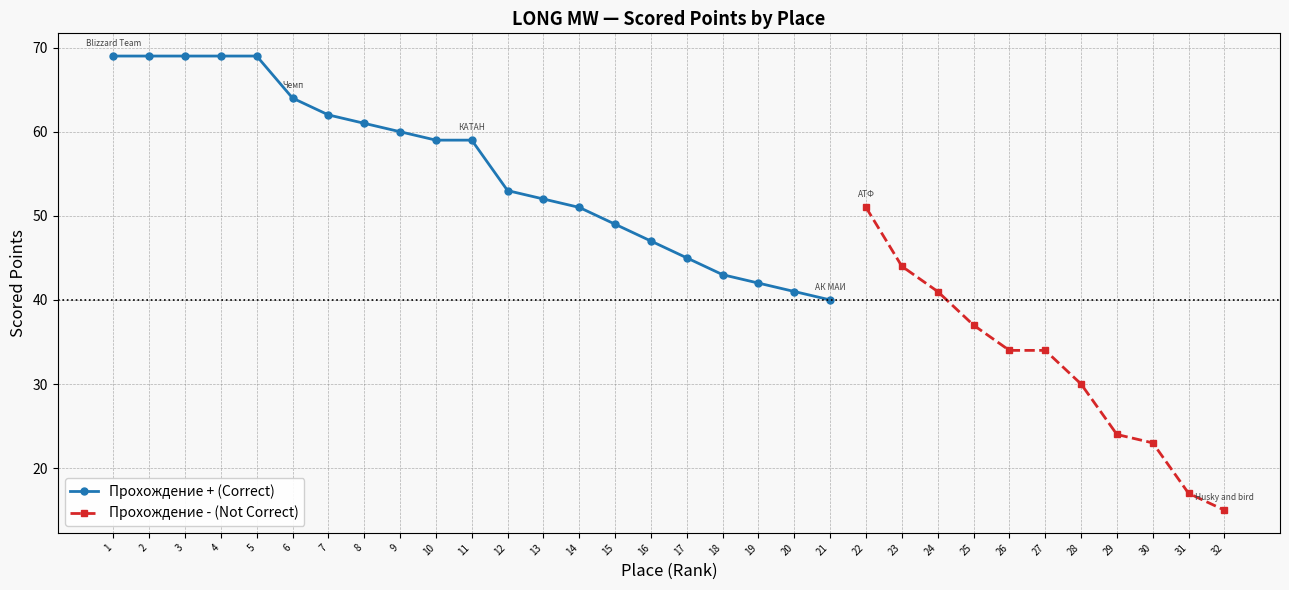

True or false: Scored Points and Place (Rank) cross at least once.

True